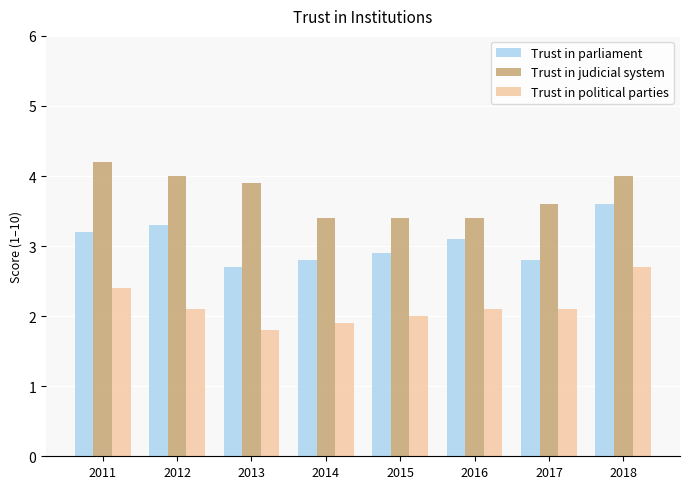

Is the value of Trust in judicial system at 2016 greater than the value of Trust in political parties at 2012?

Yes